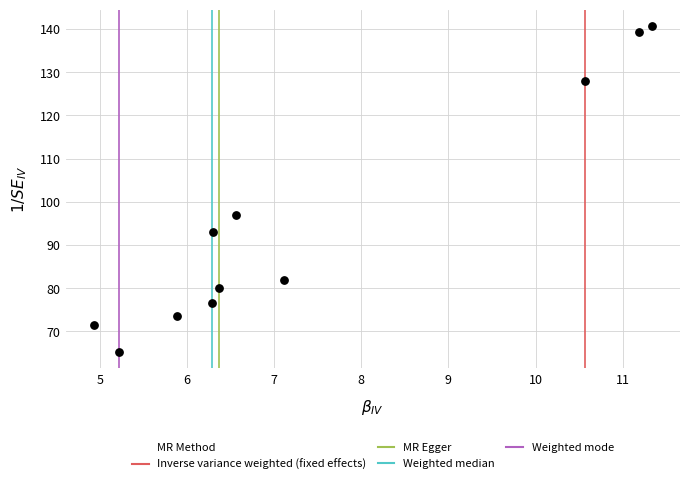

What Y value in the scatter plot is closest to 102?

97.0